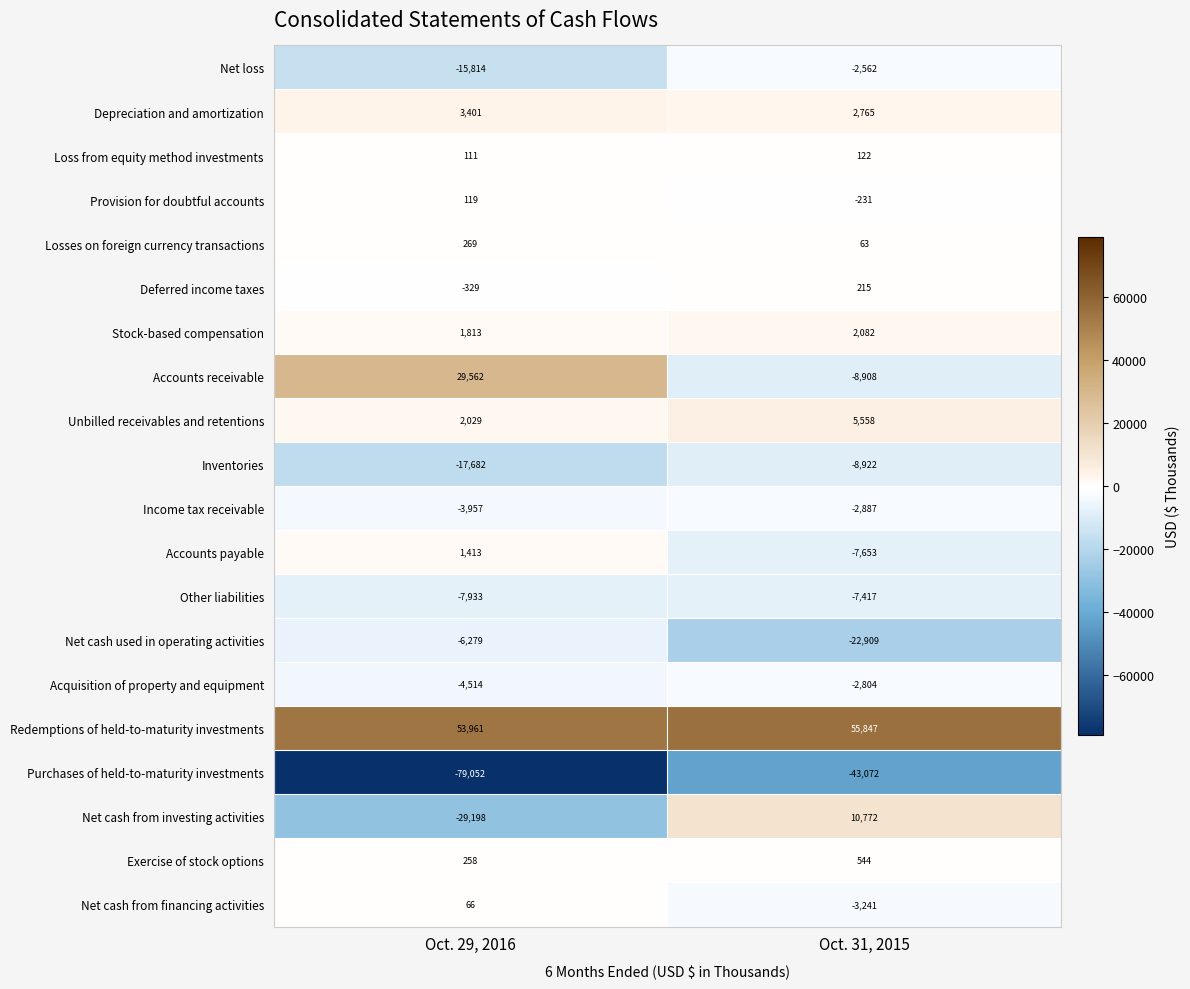

Which series has the largest range (max minus min)?

Net cash from investing activities